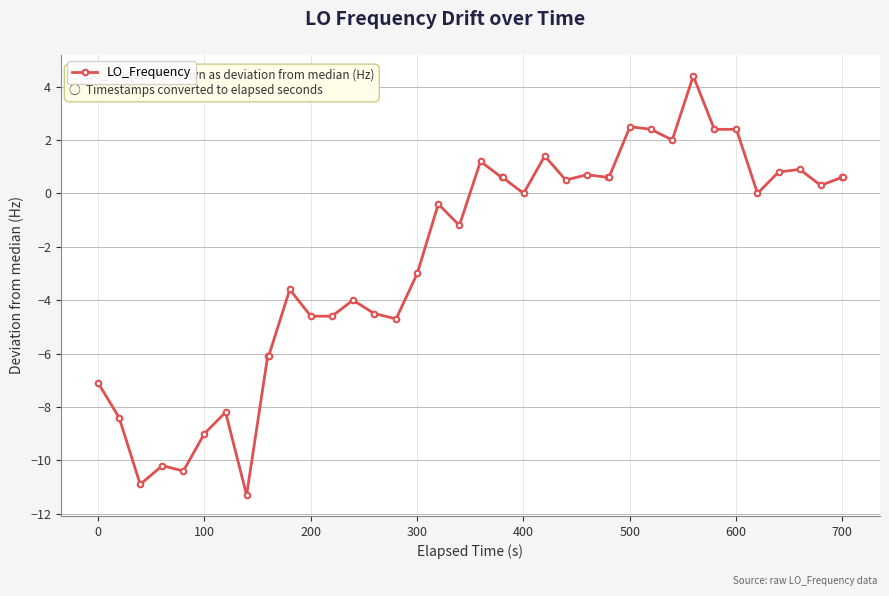

How many series are shown in this chart?

1